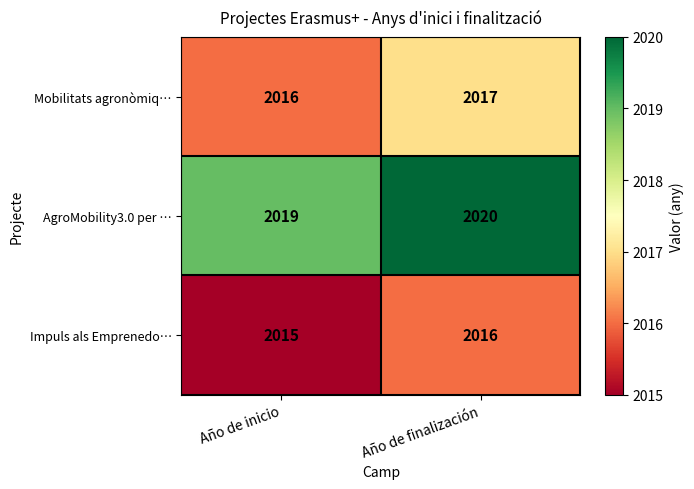

Where is AgroMobility3.0 per … nearest to the value 2019?

Año de inicio